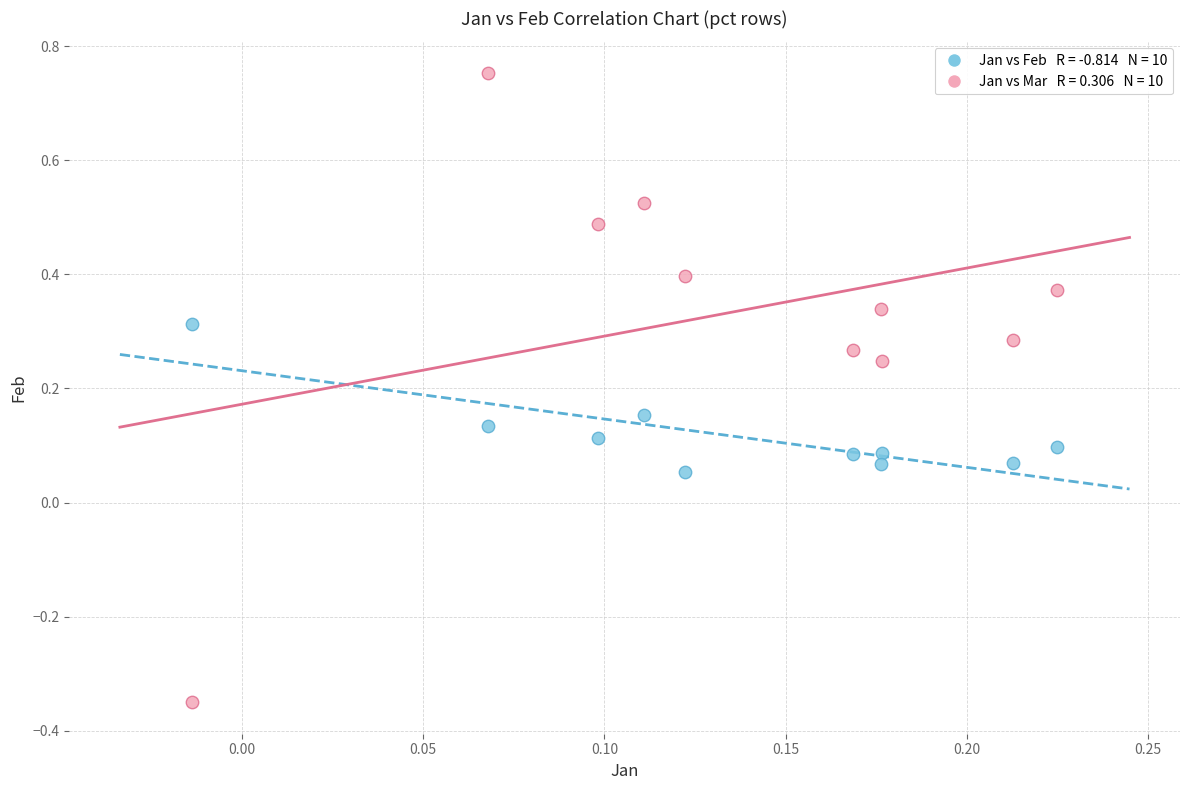

Across all data points, what is the range of Y values (max minus min)?

1.1